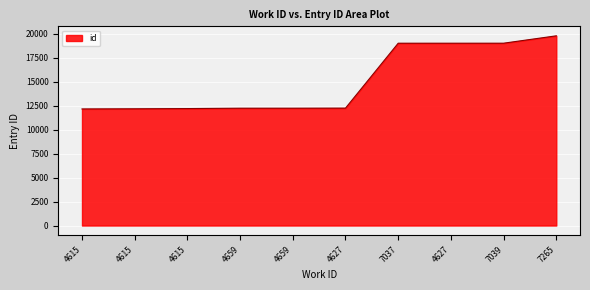

Reading left to right, extract all data points from this chart.

4615=12171	4615=12187	4615=12210	4659=12249	4659=12250	4627=12258	7037=19034	4627=19035	7039=19036	7265=19806